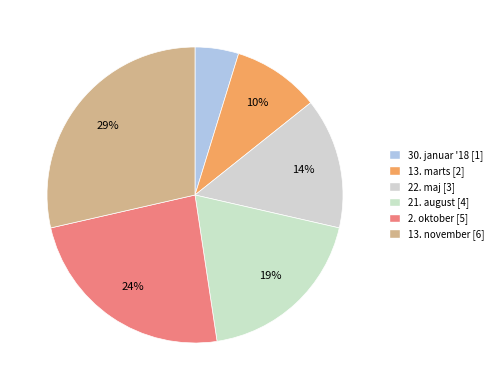

How many segments does this pie chart have?

6